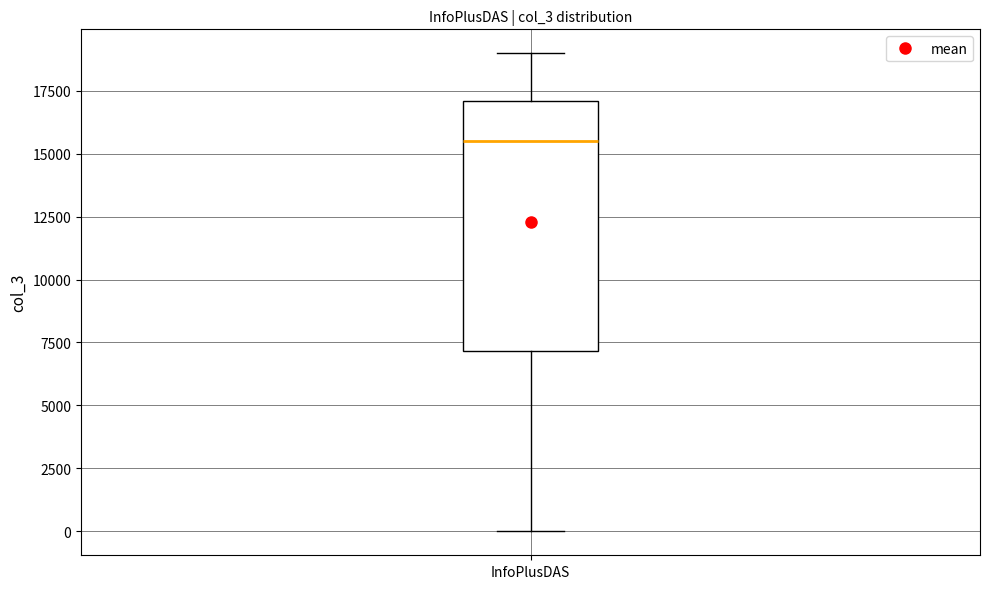

Transcribe this box plot: give where the median line is, the range the box spans, and where the two whiskers end, as read against the y-axis. The values are not printed on the chart, so give them approximately, as read against the axis.

median 15500, box 7000 to 17000, whiskers 0 to 19000